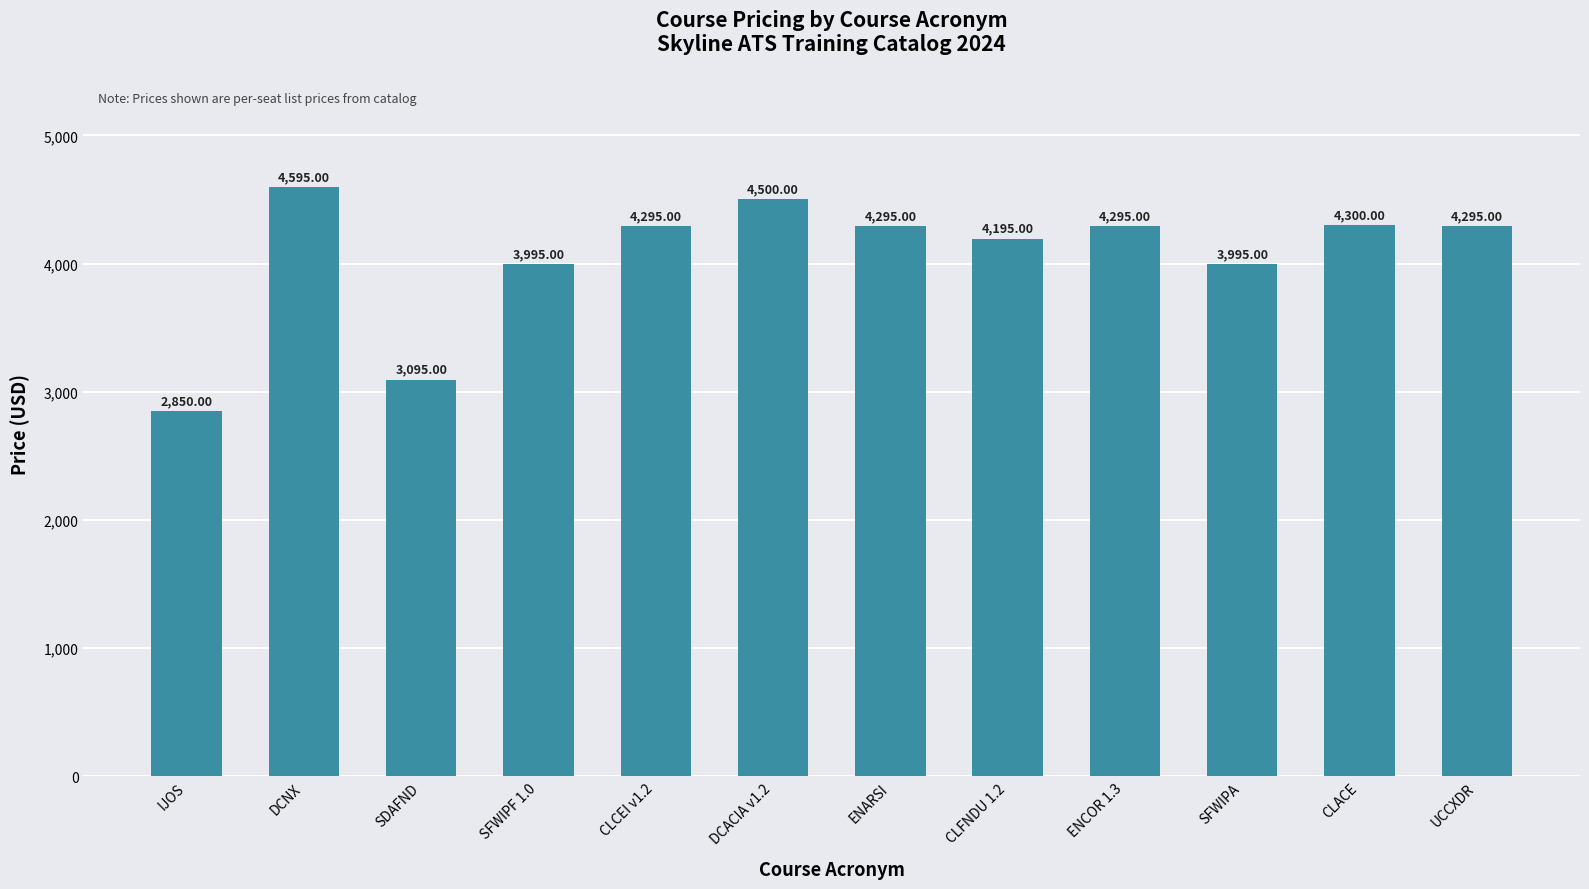

True or false: the data shows 1936 at CLFNDU 1.2.

False